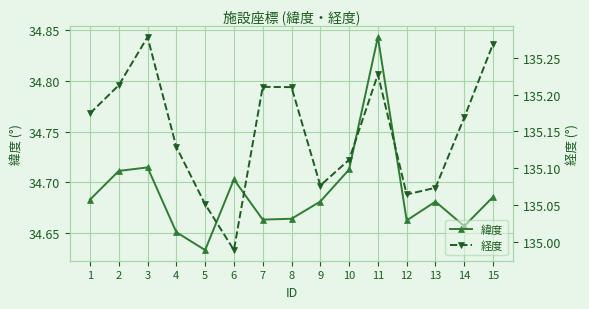

Is it true that 経度 equals 185.7 at 11?

False